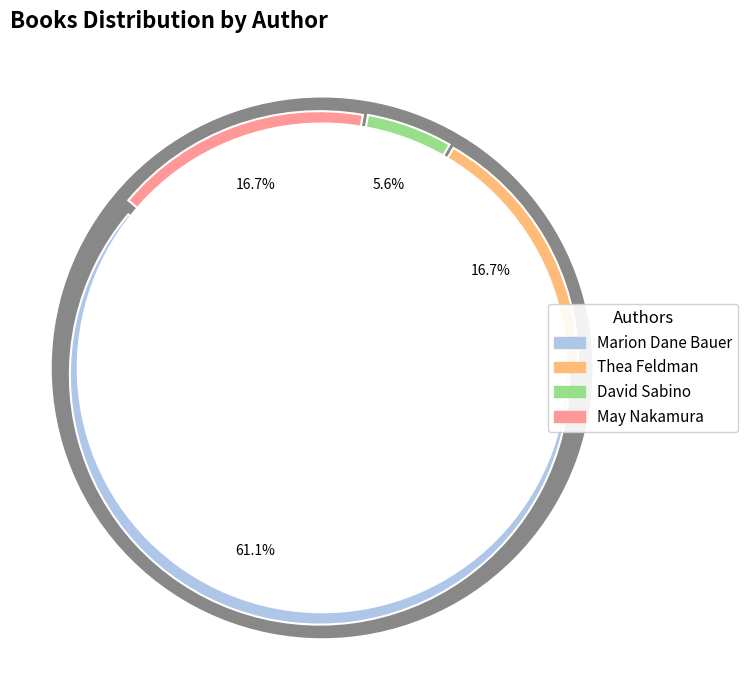

What is the ratio of the value at May Nakamura (130131052) to the value at Marion  Dane Bauer (1271159)?

0.3